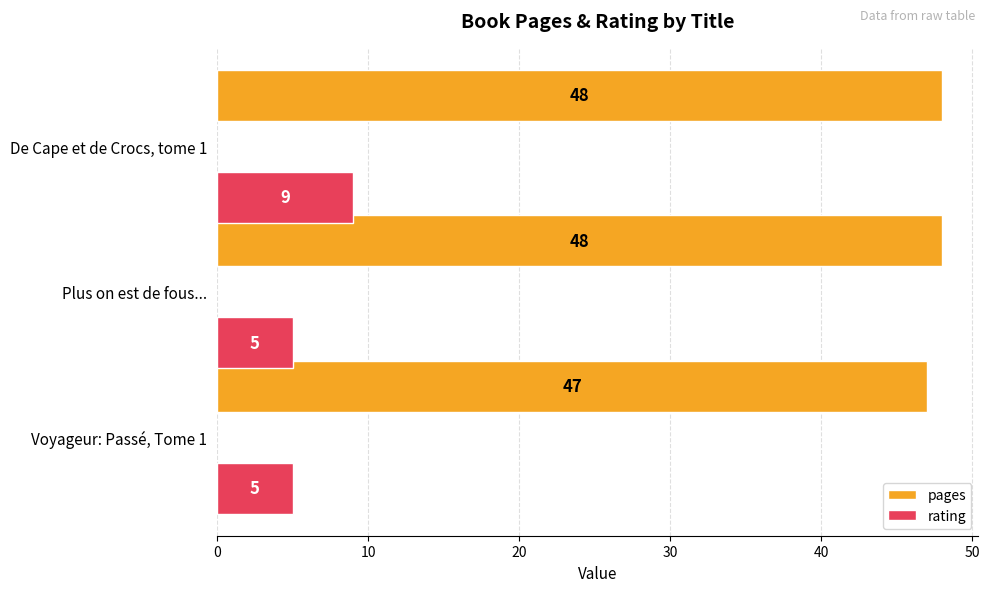

What is the difference between the rating values at De Cape et de Crocs, tome 1 and Plus on est de fous...?

4